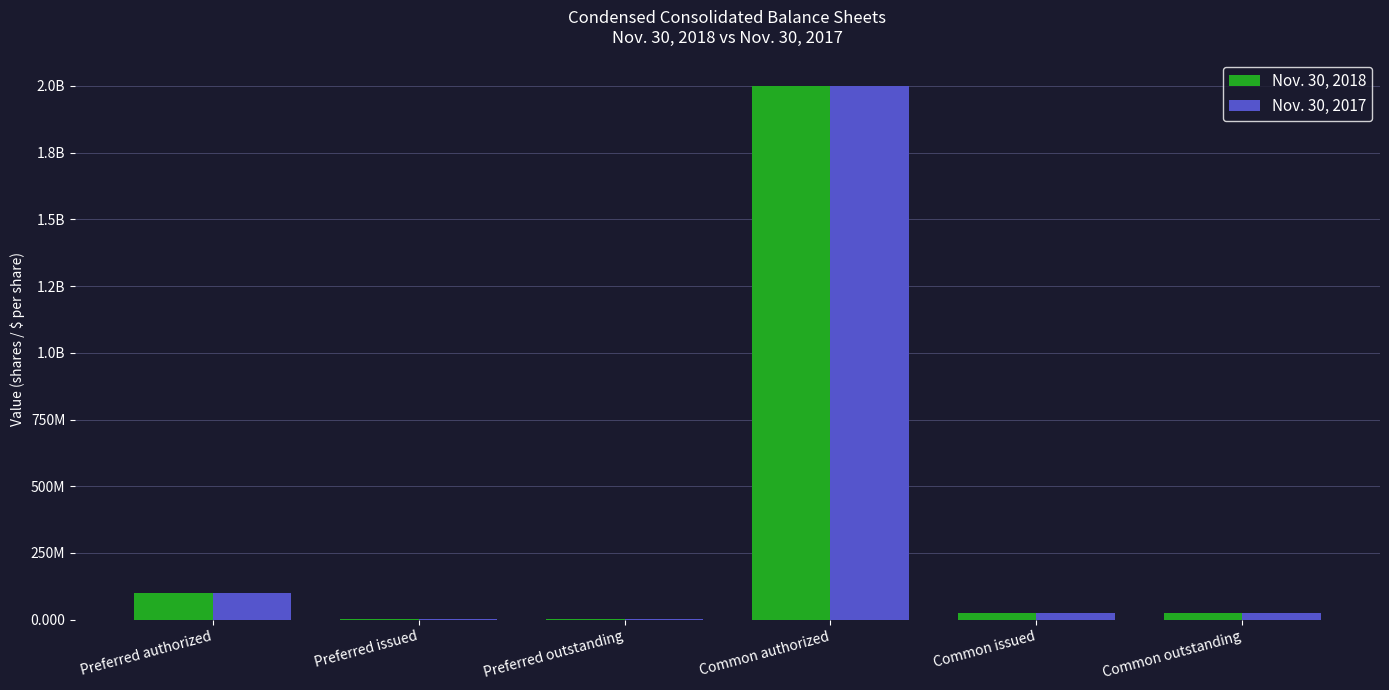

Reading left to right, what are all the values shown in this chart?

Nov. 30, 2018: Preferred authorized=100000000	Preferred issued=750000	Preferred outstanding=750000	Common authorized=2000000000	Common issued=24244876	Common outstanding=24244876
Nov. 30, 2017: Preferred authorized=100000000	Preferred issued=750000	Preferred outstanding=750000	Common authorized=2000000000	Common issued=24244876	Common outstanding=24244876